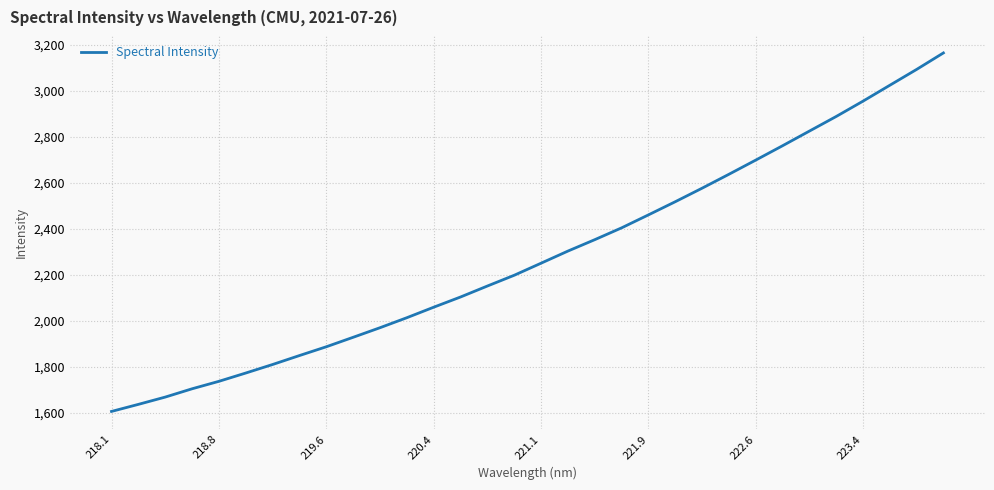

What is the minimum value shown in the chart?

1606.2